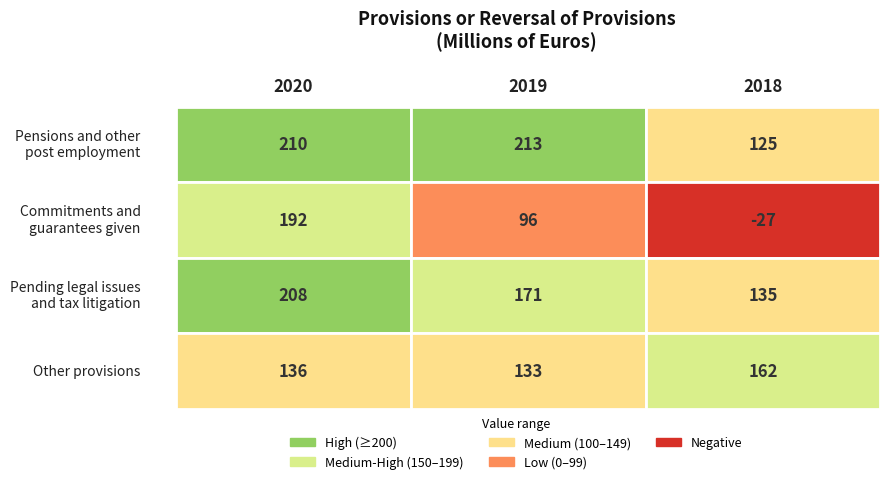

Where does the Pending legal issues and tax litigation series first go above 171?

2020